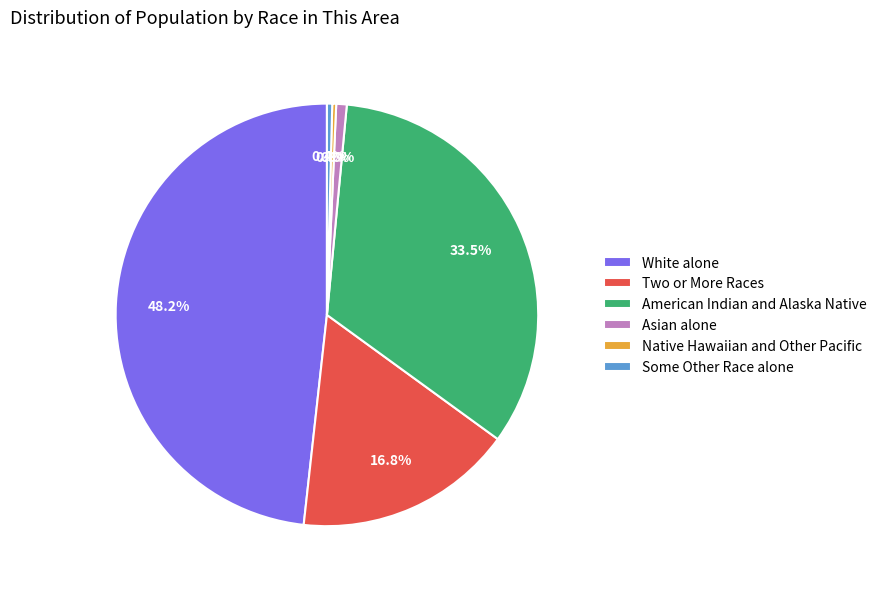

Which slice is the largest?

White alone